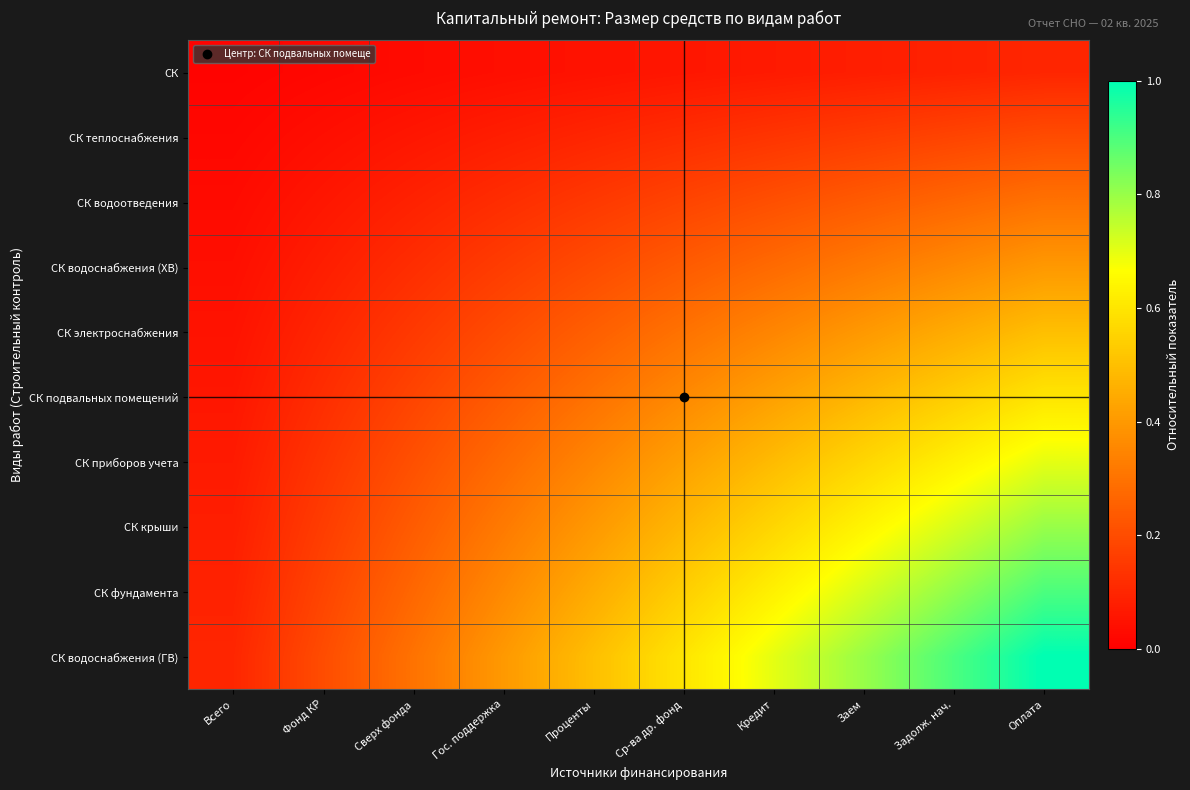

What is the difference between the highest and lowest values at Заем?

0.7